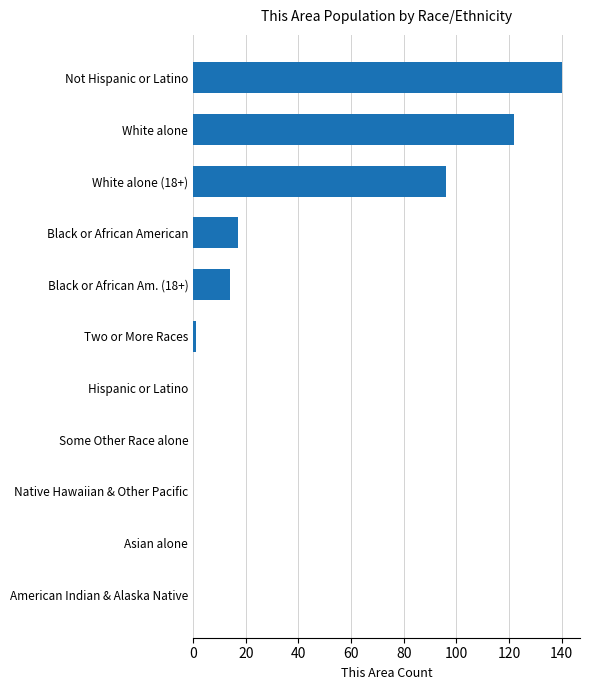

At which category does the chart reach its peak across all series?

Not Hispanic or Latino